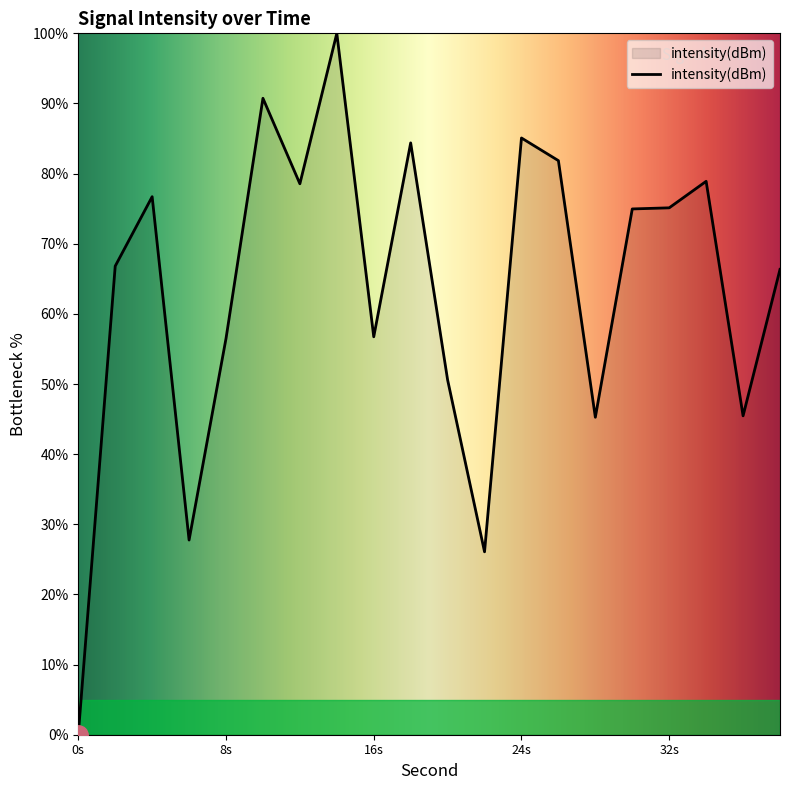

What is the maximum value shown in the chart?

100.0